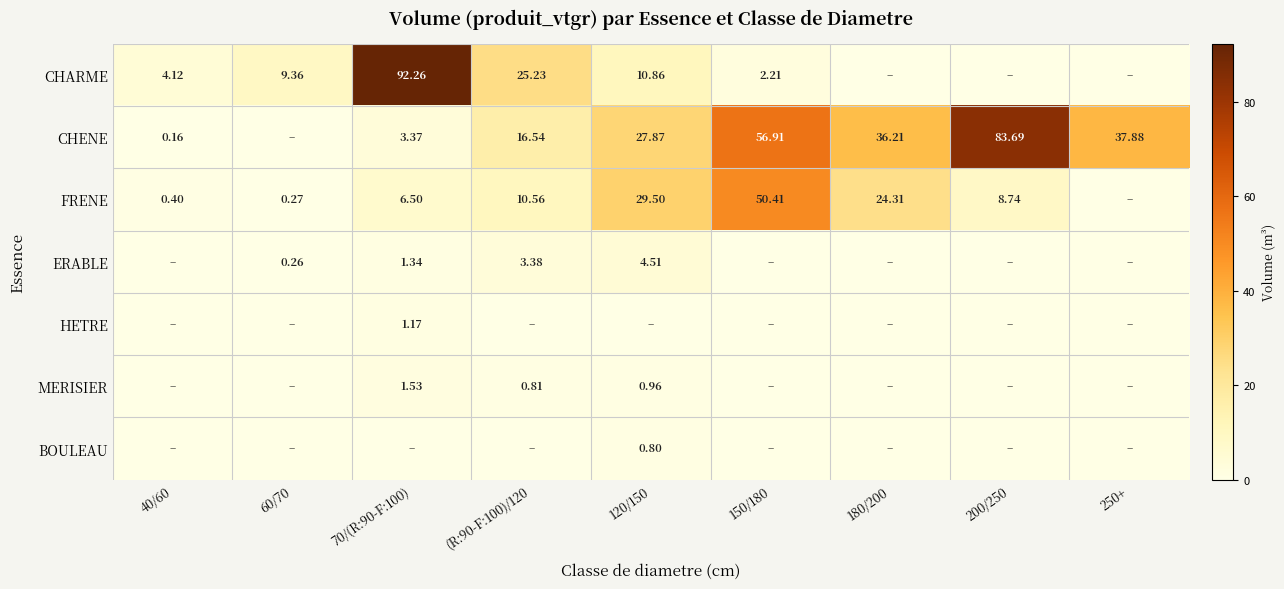

Is the value of MERISIER at 120/150 greater than the value of FRENE at (R:90-F:100)/120?

No